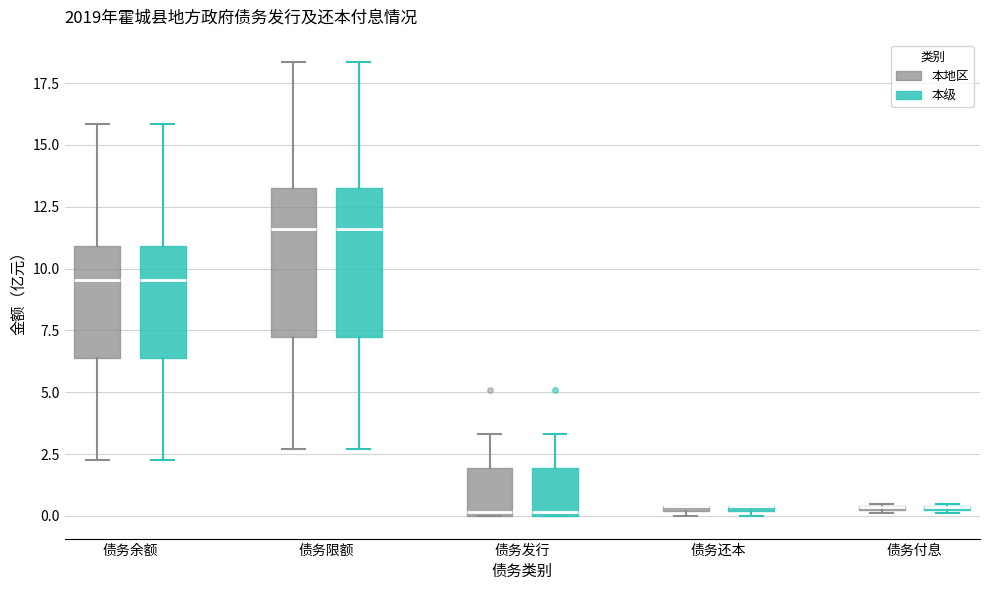

Where is the lower edge of the box for 债务限额 (本级) on the y-axis? The values are not printed on the chart, so give them approximately, as read against the axis.

7.0